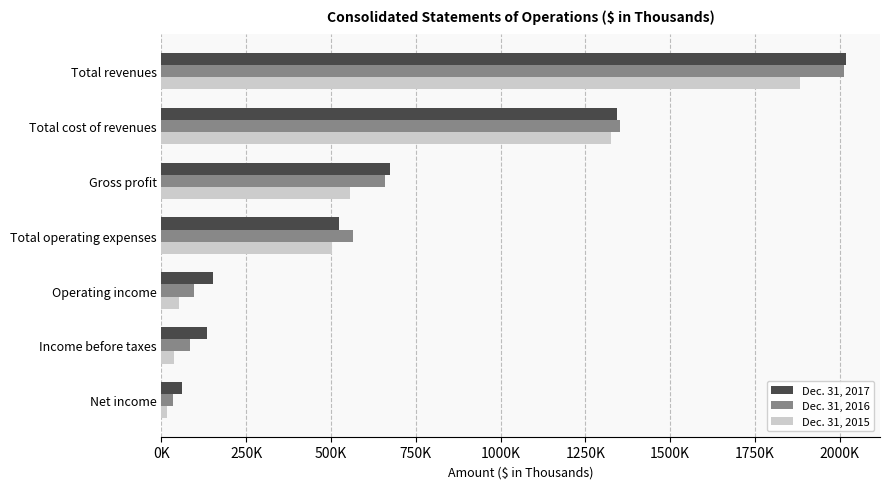

What is the value of the Dec. 31, 2017 bar at the 1st from the left?

2018197